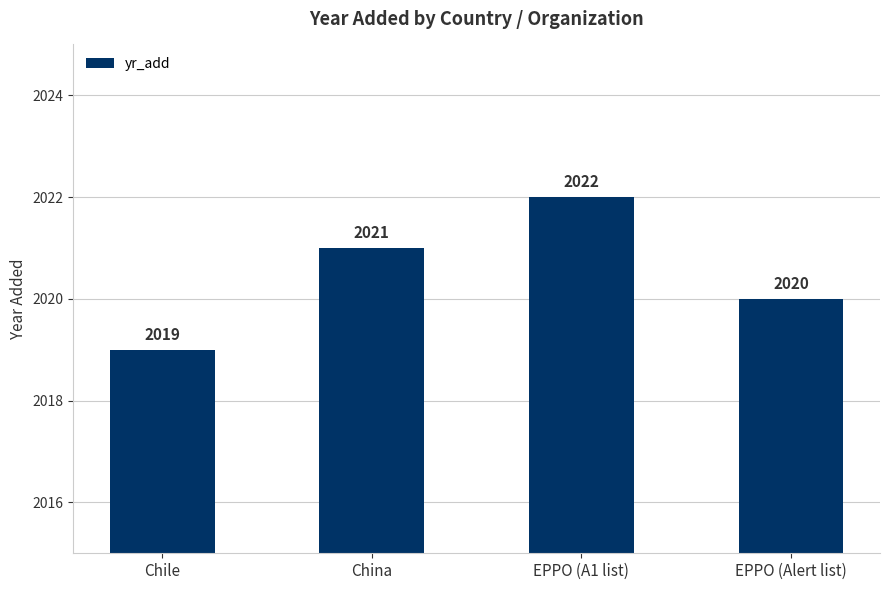

How many values are between 2020 and 2022?

3